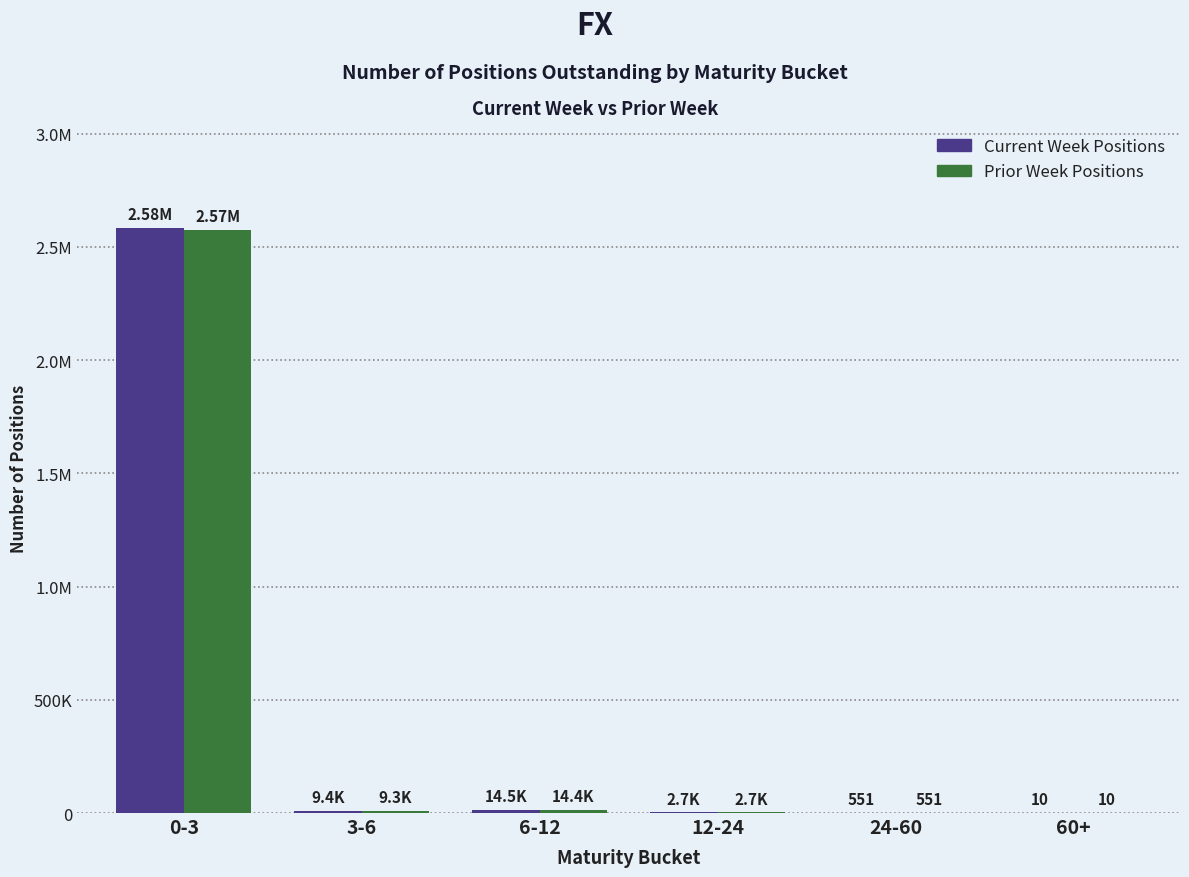

Between 12-24 and 3-6, which is larger?

3-6